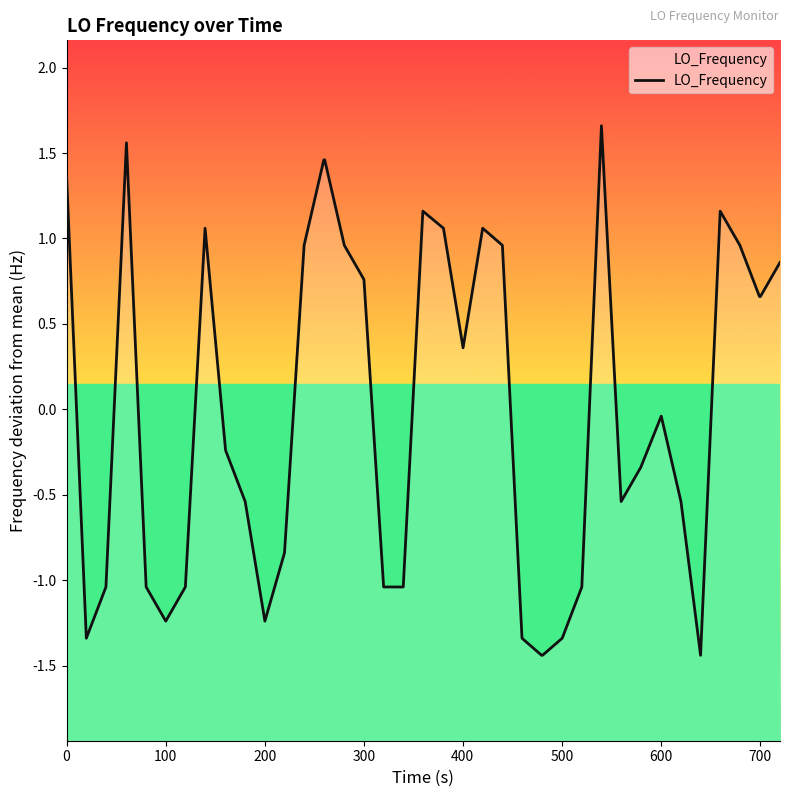

How many interior local peaks (higher than both neighbors) does the data have?

7